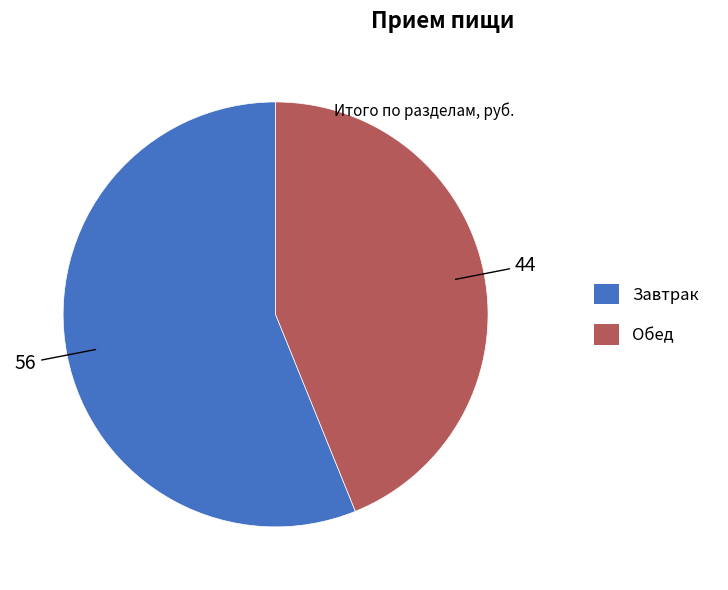

What is the largest slice in the pie chart?

Завтрак